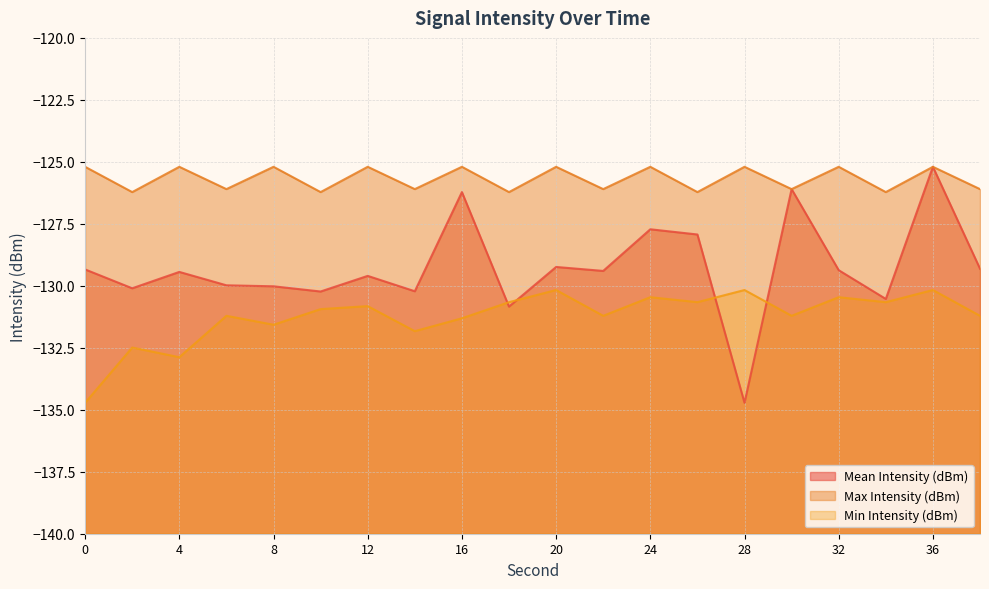

What is the difference between the maximum and minimum values in the Min Intensity (dBm) series?

4.6